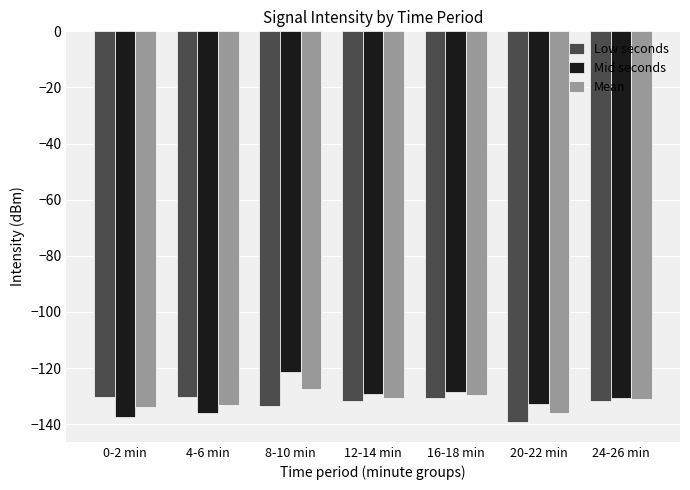

Between 8-10 min and 12-14 min, which series saw the biggest shift?

Mid seconds